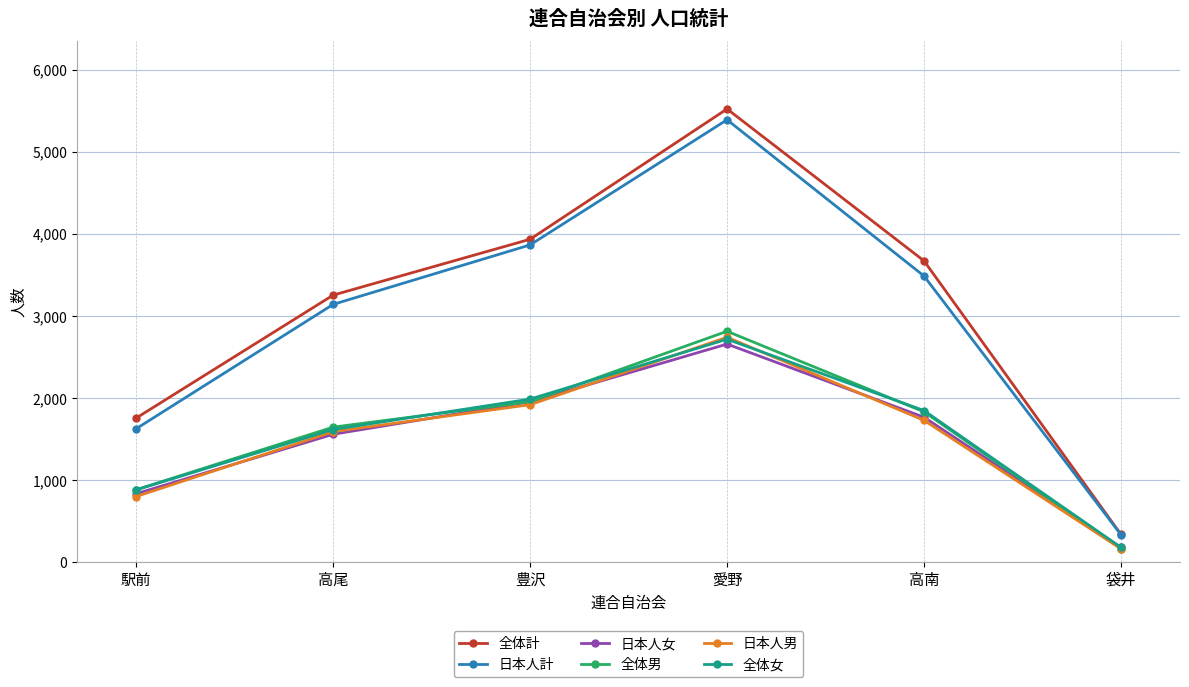

What is the difference between the 全体計 values at 駅前 and 袋井?

1419